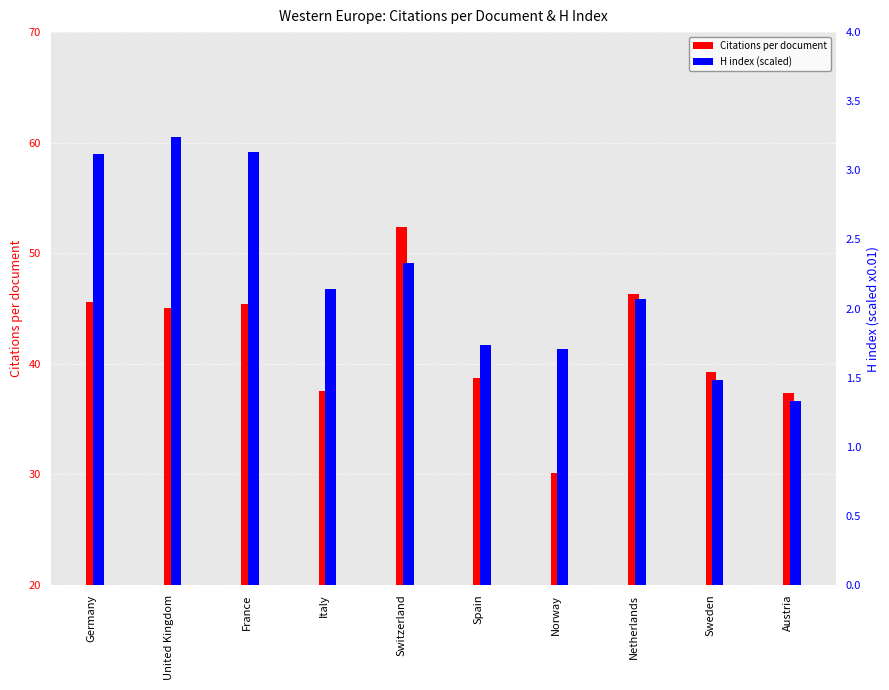

Which has a higher value, Sweden or Netherlands?

Netherlands